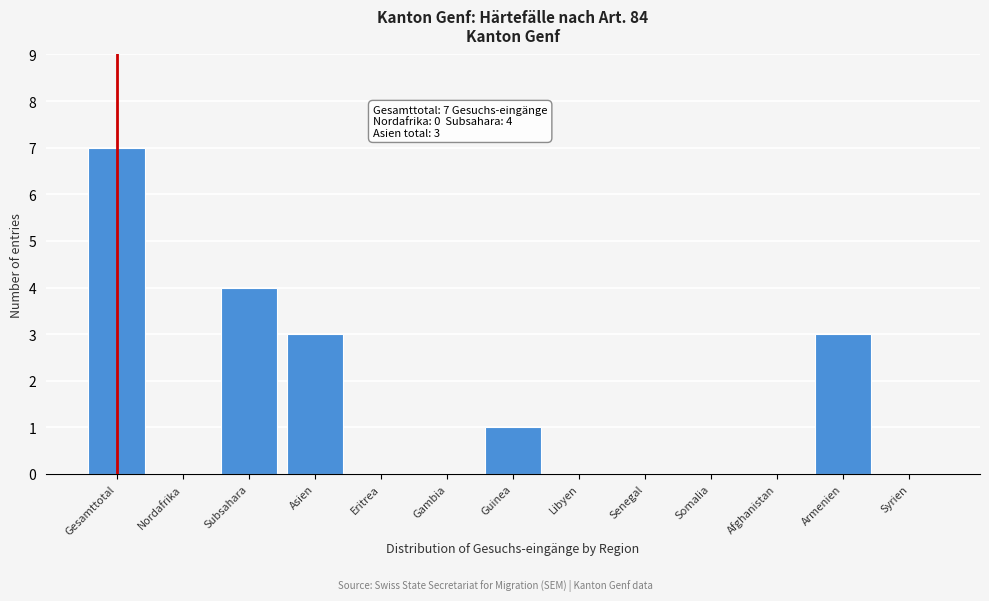

Reading left to right, what are all the values shown in this chart?

Gesamttotal=7	Nordafrika=0	Subsahara=4	Asien=3	Eritrea=0	Gambia=0	Guinea=1	Libyen=0	Senegal=0	Somalia=0	Afghanistan=0	Armenien=3	Syrien=0